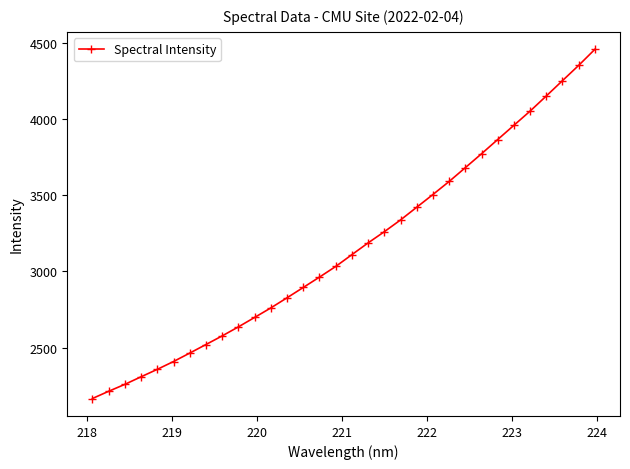

What is the value of the 10th point from the left?

2636.1